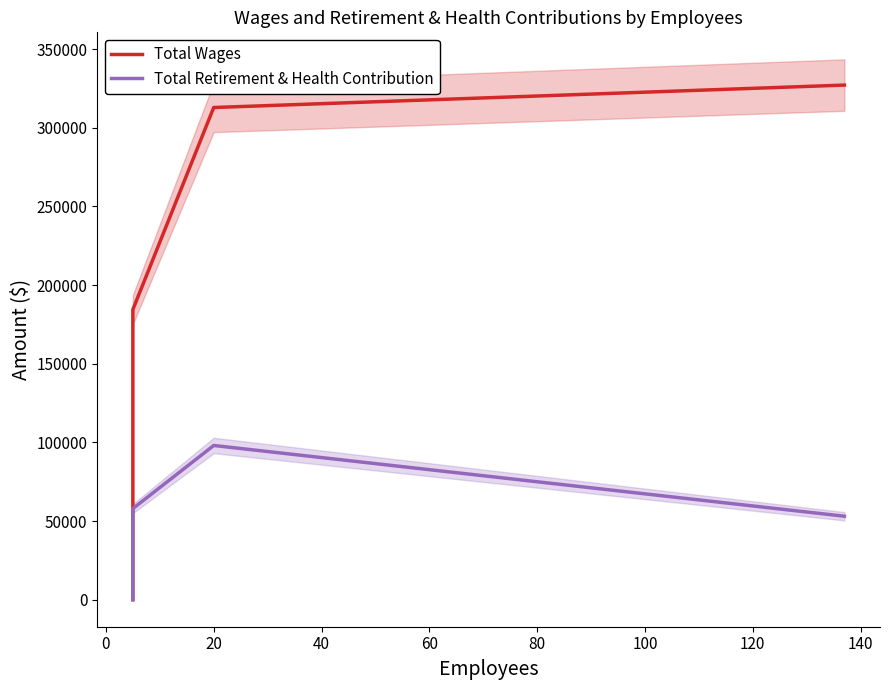

Reading right to left, list all the values displayed in this chart.

Total Wages: 327090	312832	184415	0
Total Retirement & Health Contribution: 53059	98020	57909	0